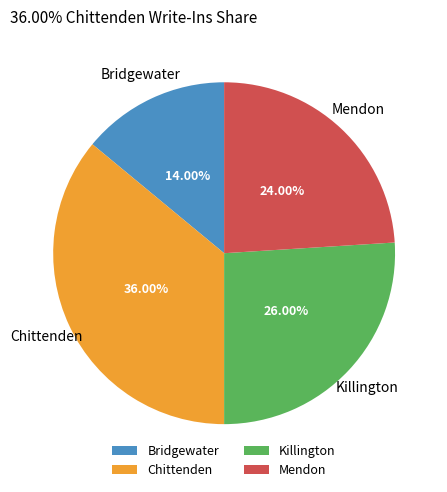

Combined, what portion of the pie is Bridgewater and Mendon?

38.0%